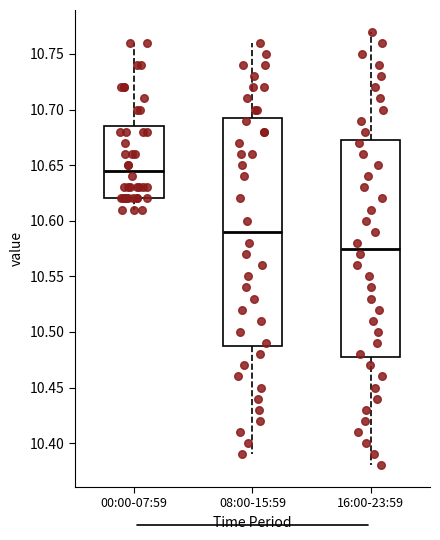

Comparing the boxes themselves (not the whiskers), which one is the tallest?

08:00-15:59